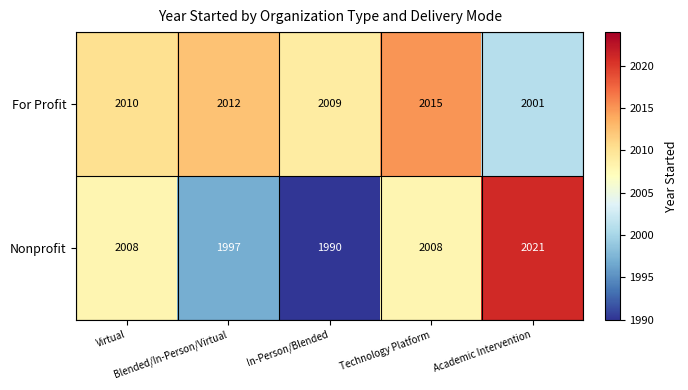

Rank the series by their maximum value, from highest to lowest.

Nonprofit, For Profit